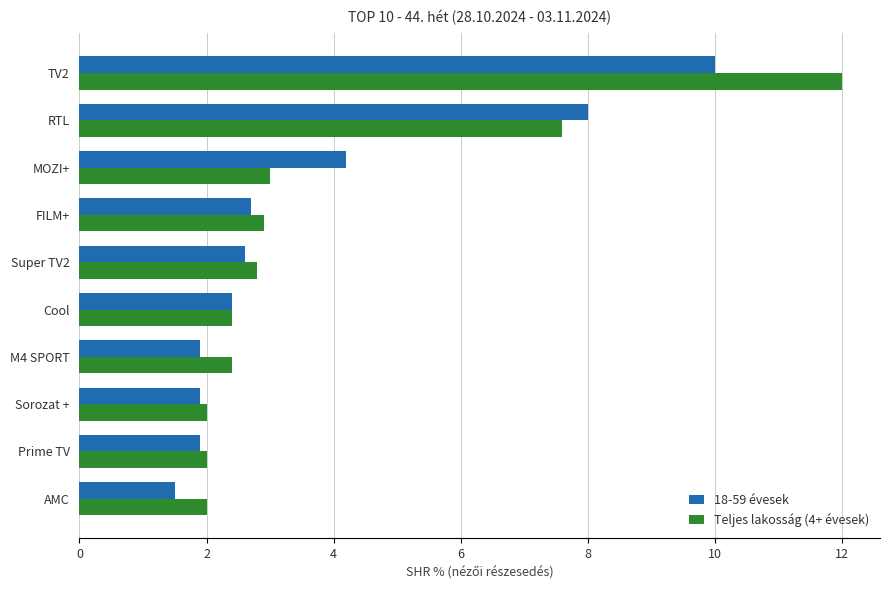

What is the total value across all series at FILM+?

5.6